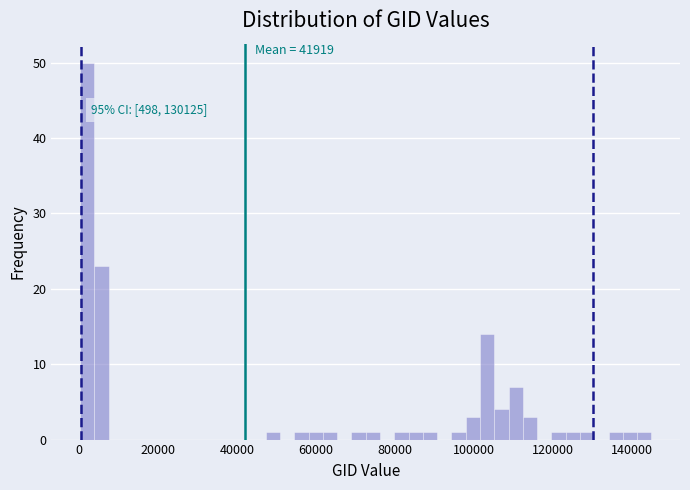

Read against the x-axis, roughly where is the centre of the tallest bar?

2000